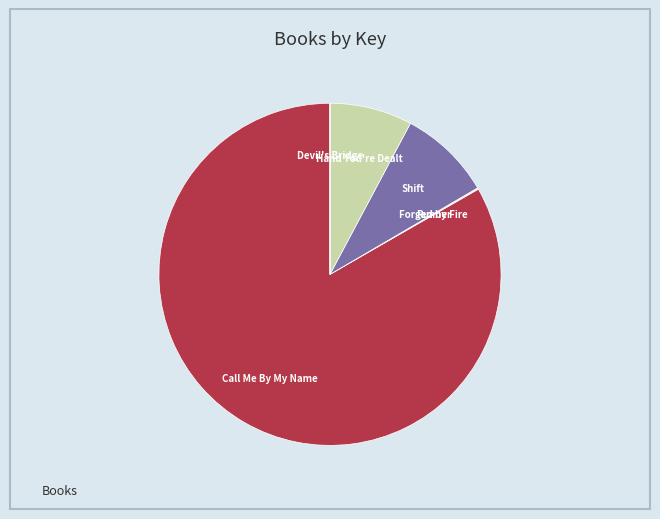

Does any single category account for the majority?

Yes